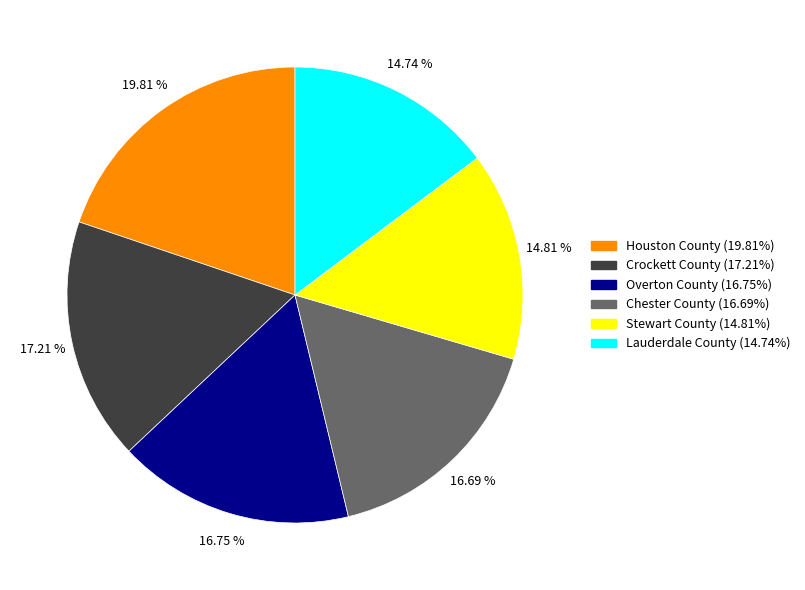

What is the largest slice in the pie chart?

Houston County